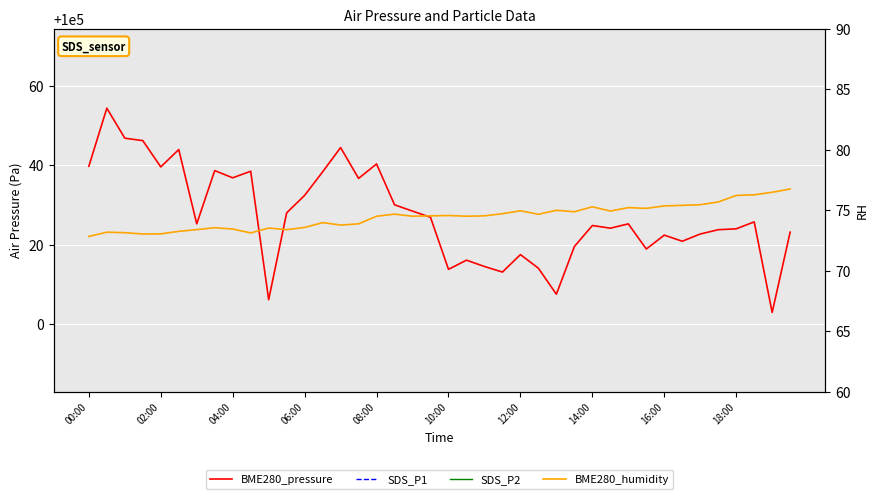

How many lines are shown in the chart?

4